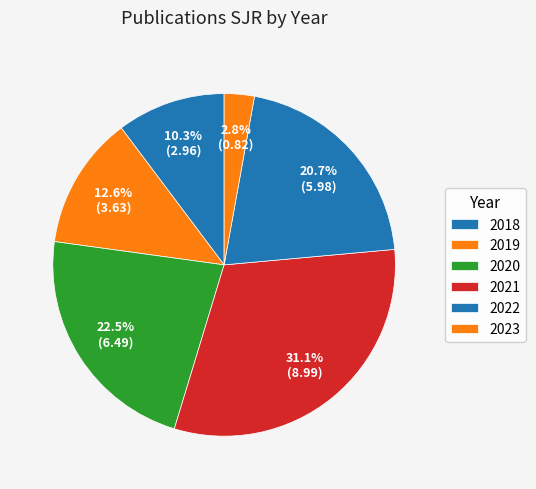

Rank the categories by value from lowest to highest.

2023, 2018, 2019, 2022, 2020, 2021